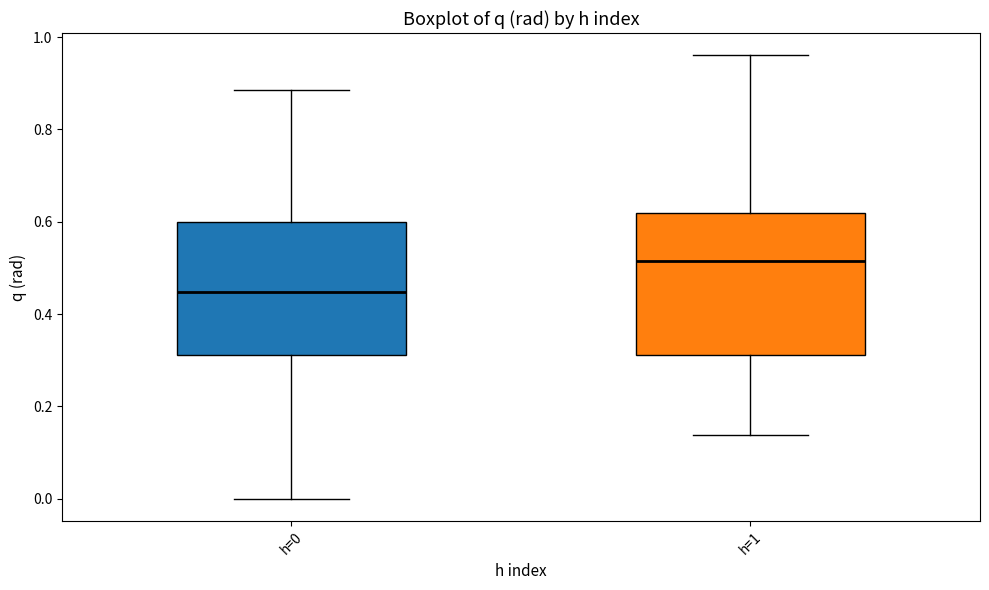

Reading left to right, transcribe this box plot: for each box, give where its median line is, the range the box spans, and where its two whiskers end, as read against the y-axis. The values are not printed on the chart, so give them approximately, as read against the axis.

h=0: median 0.44, box 0.32 to 0.60, whiskers 0.00 to 0.88
h=1: median 0.52, box 0.32 to 0.62, whiskers 0.14 to 0.96